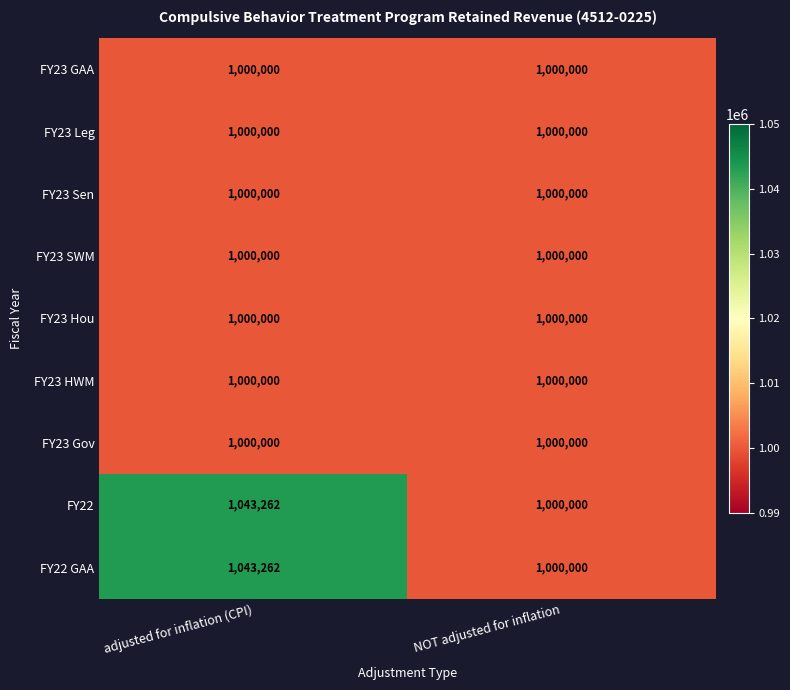

Which label corresponds to the largest value in the chart?

adjusted for inflation (CPI)